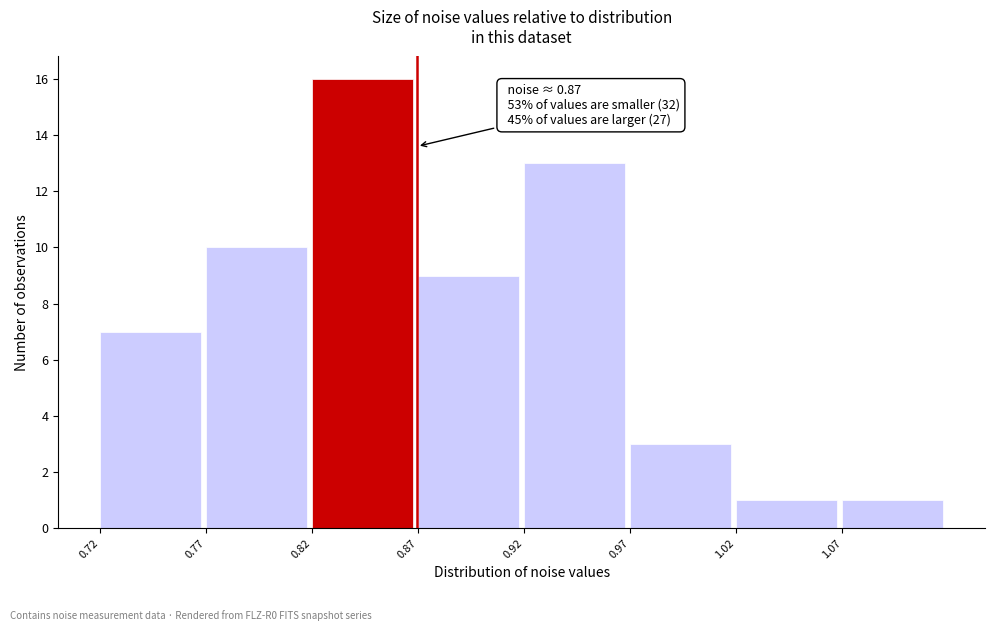

Over which range of the x-axis is the bar tallest?

0.82 to 0.87